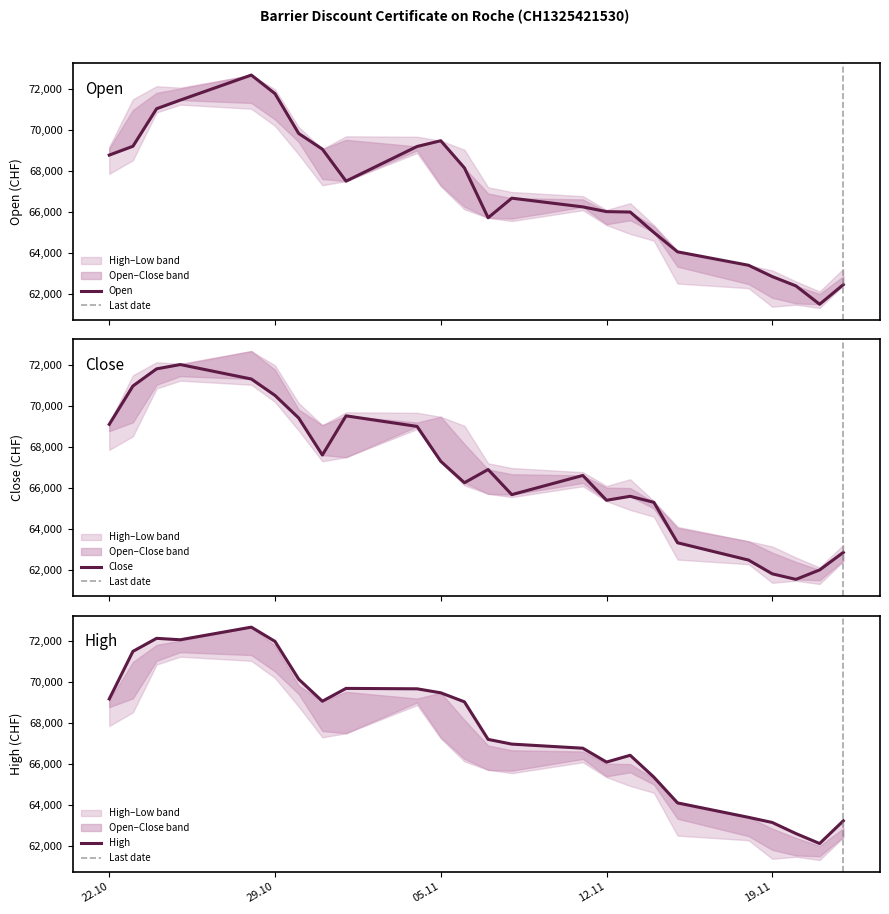

What is the value of the Open point at the 11th from the left?

69465